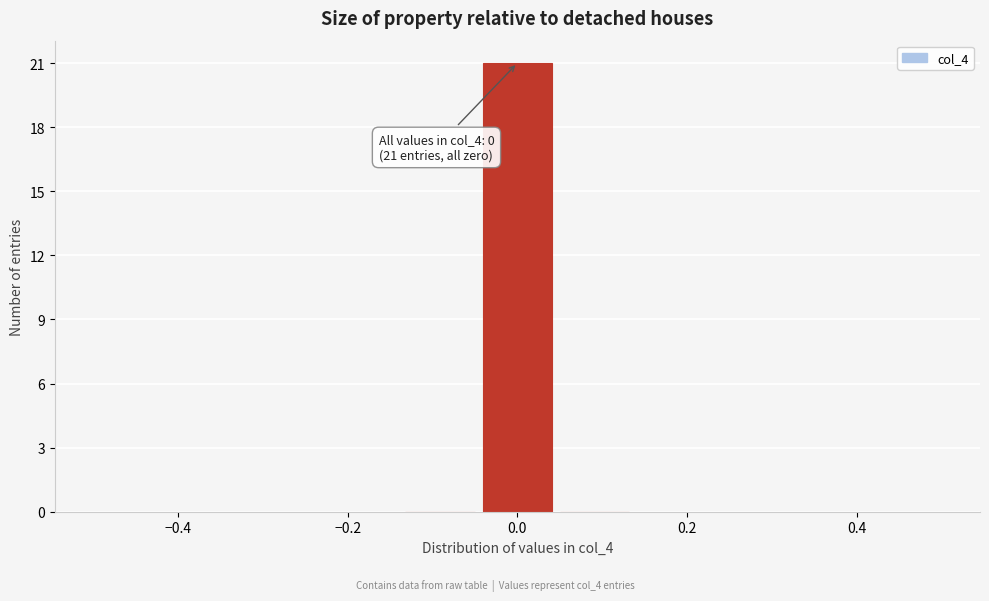

Which range on the x-axis has the tallest bar?

-0.04 to 0.04